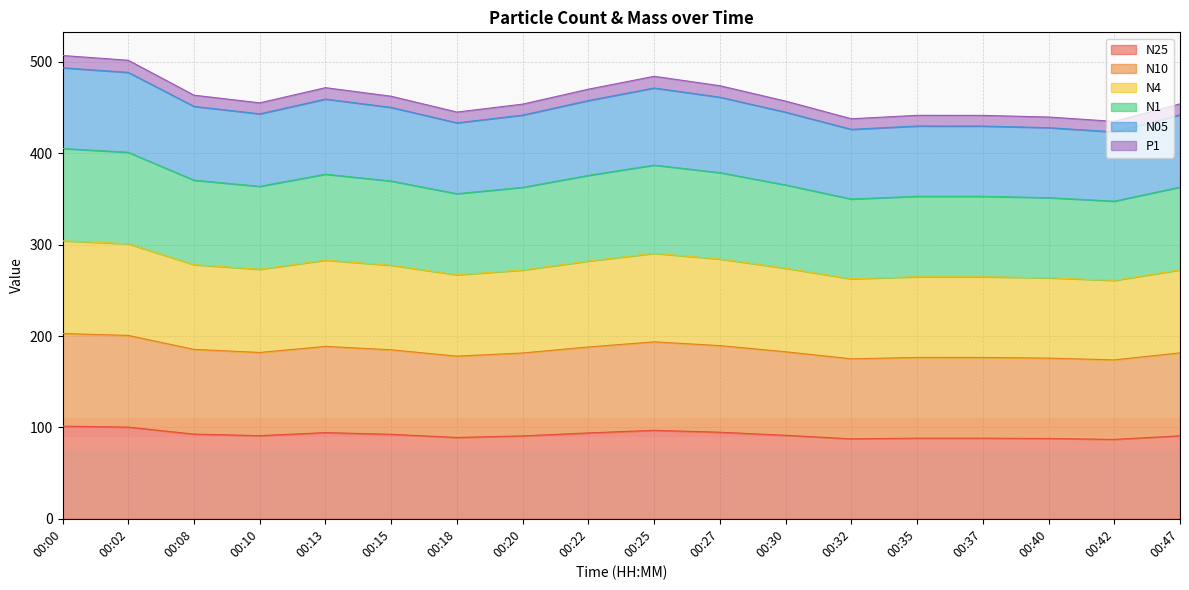

True or false: N1 and P1 intersect in this chart.

False